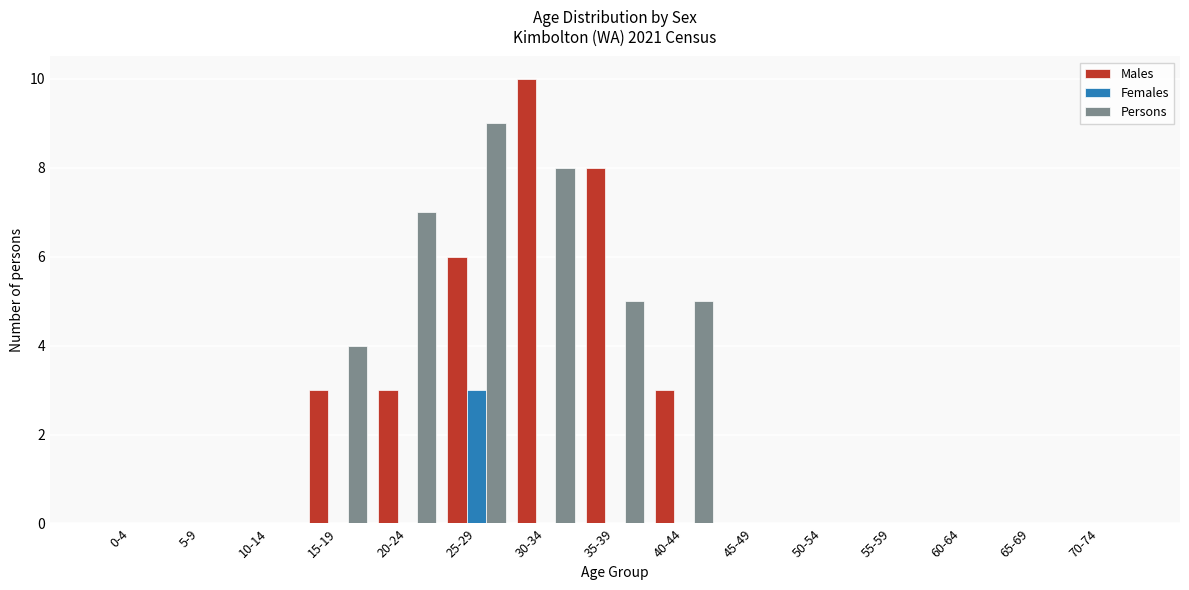

The Females series shows 0 at 35-39. True or false?

True